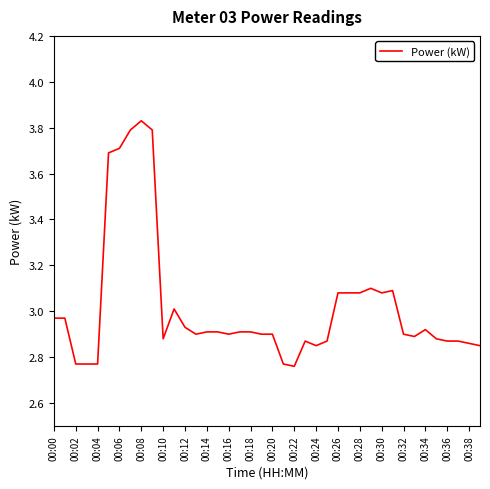

Count the number of categories in the chart.

40